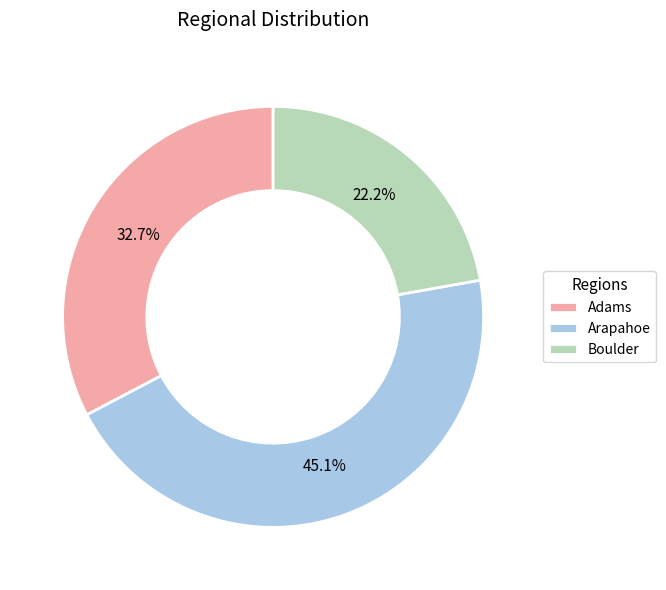

To the nearest percent, what is the difference between the largest and smallest slice percentages?

23%